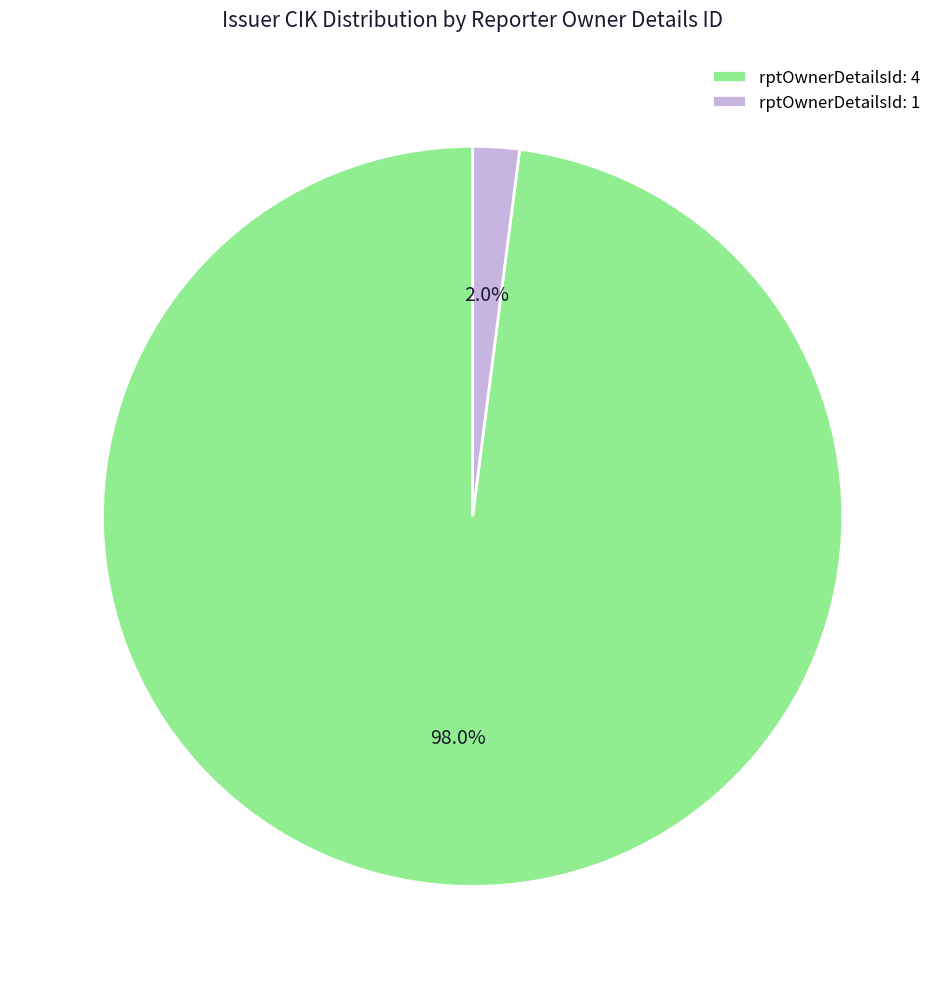

To the nearest percent, what is the average slice percentage?

50%